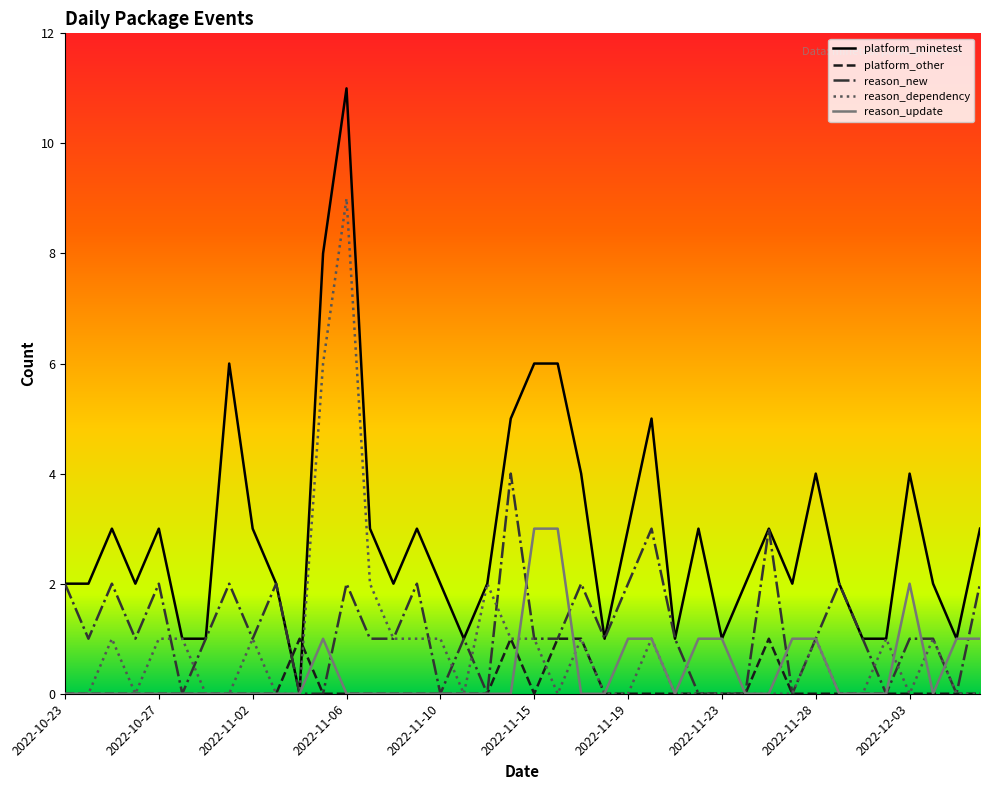

Which series ends up on top after the final intersection of reason_update and reason_dependency?

reason_update